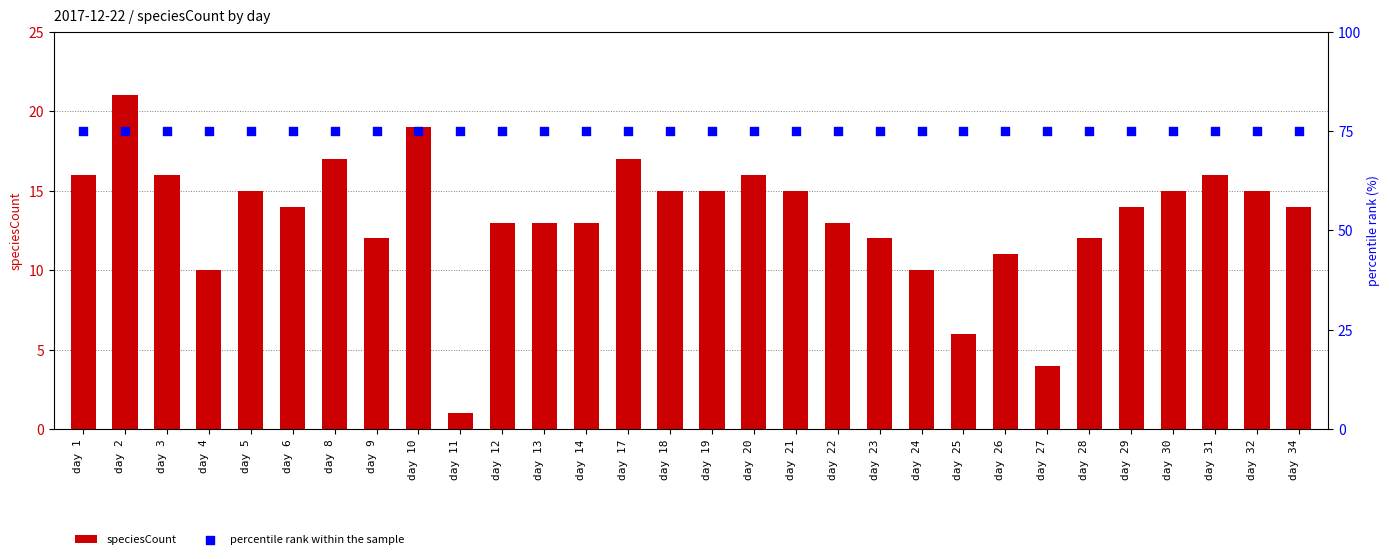

Which series reaches the maximum Y coordinate?

percentile rank within the sample